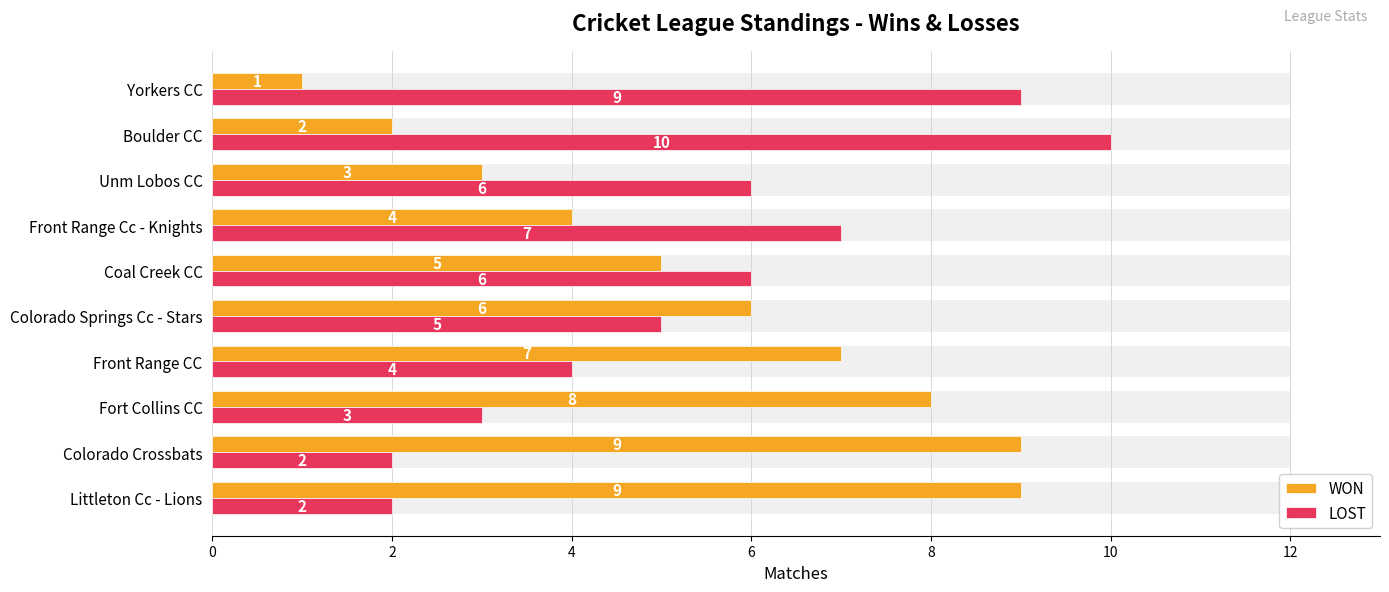

How many LOST values are between 3 and 7?

6